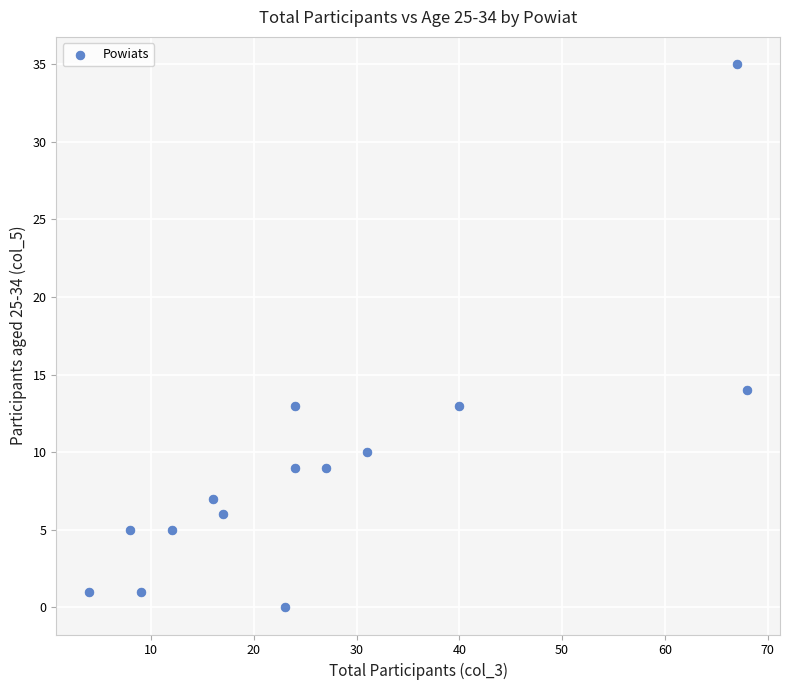

What is the range of Y values (max minus min)?

35